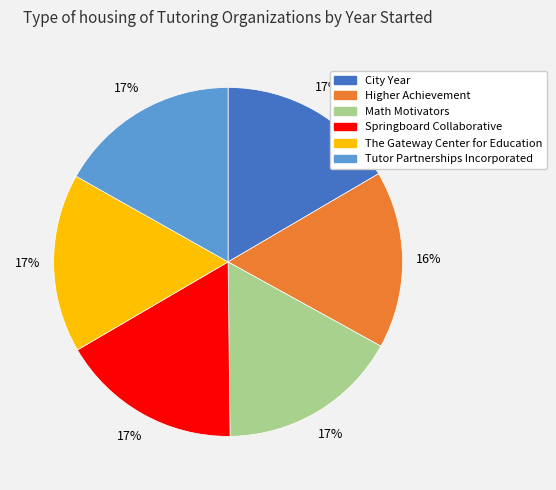

Count the number of slices in the pie.

6